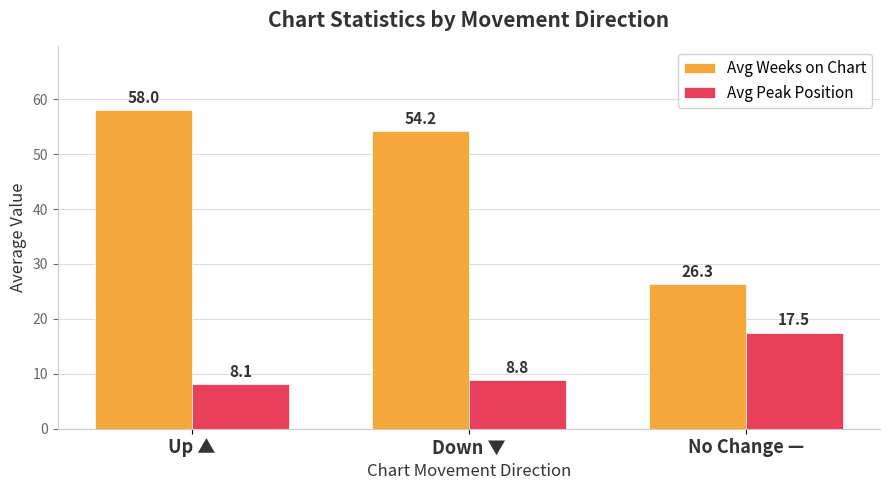

At which category is the sum across all series the highest?

Up ▲